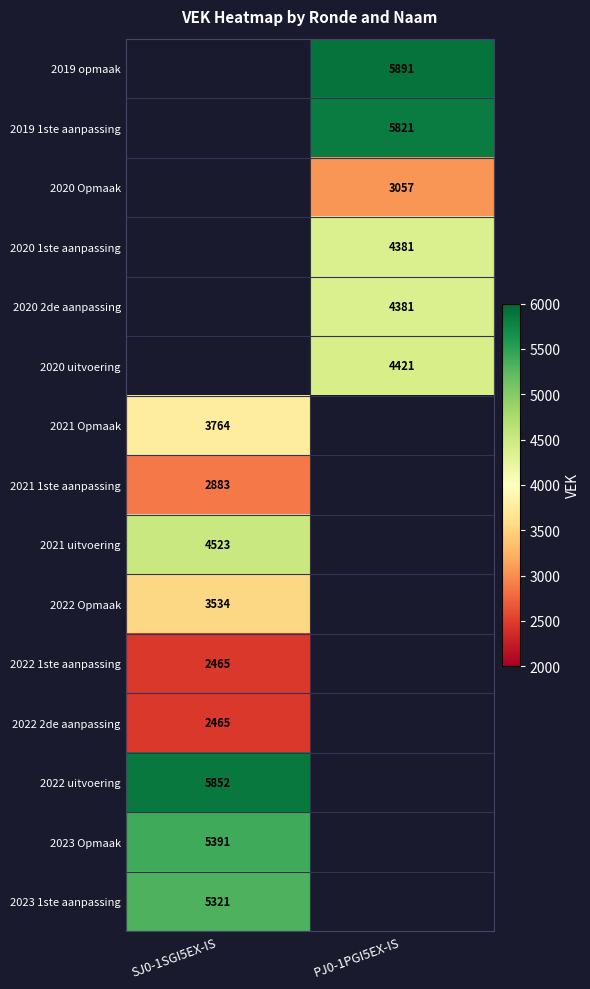

How many distinct data groups are displayed?

15